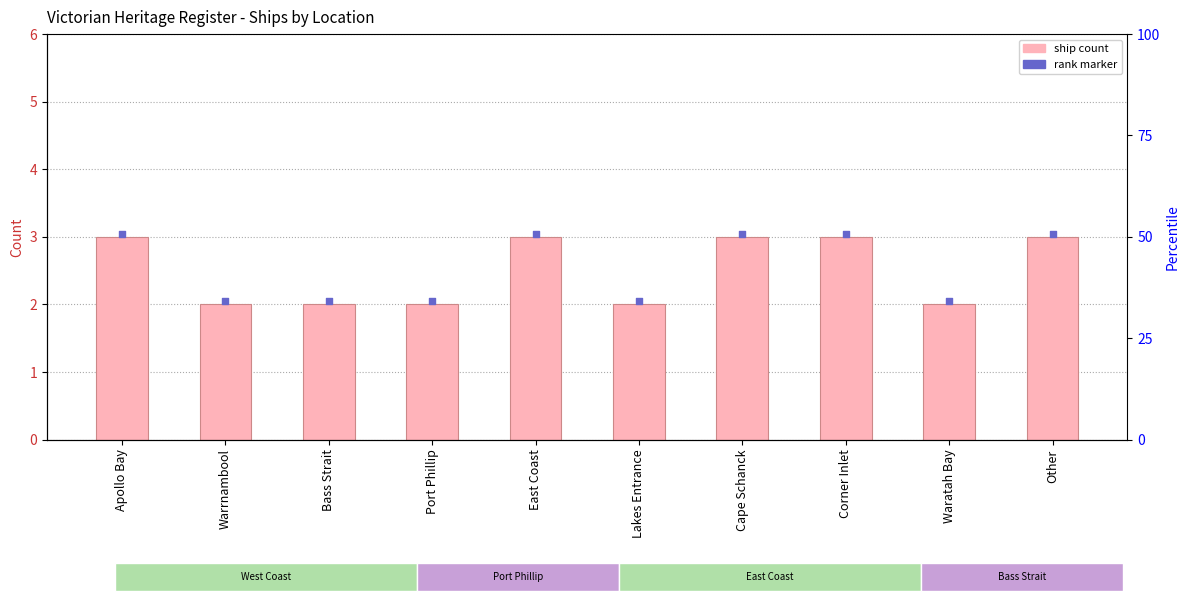

Which series contains the lowest Y value?

Ship Count